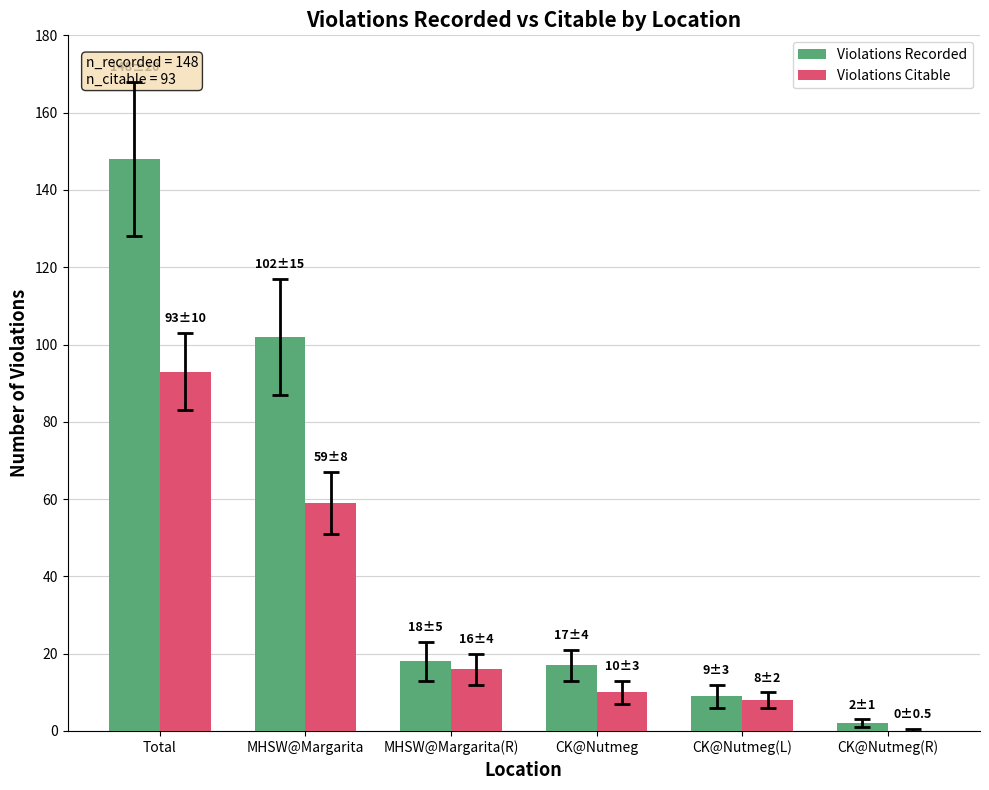

What is the sum of the Violations Citable values at CK@Nutmeg(L) and MHSW@Margarita?

67